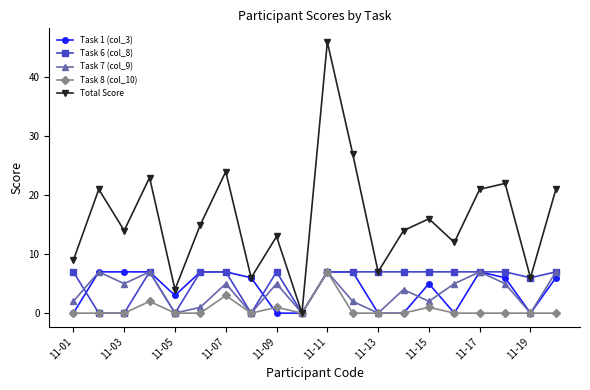

How many interior local valleys does the Total Score series have?

7